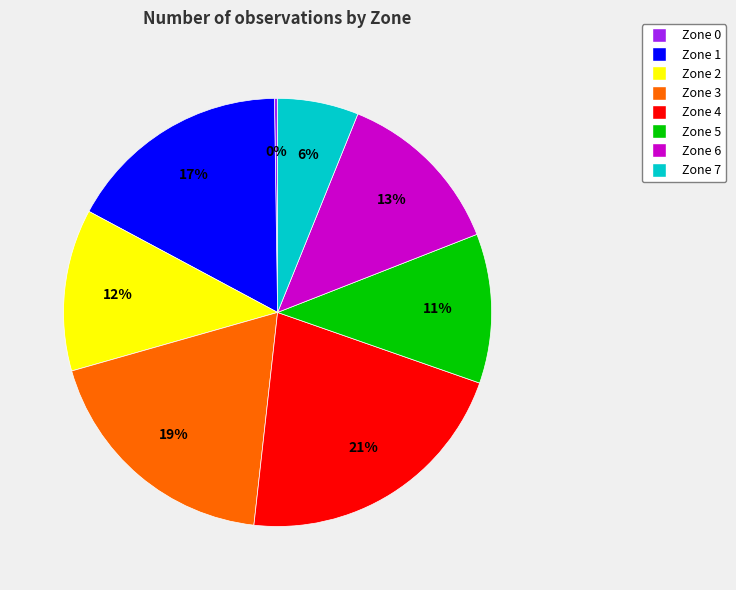

To the nearest percent, what is the combined percentage of Zone 1 and Zone 7?

23%